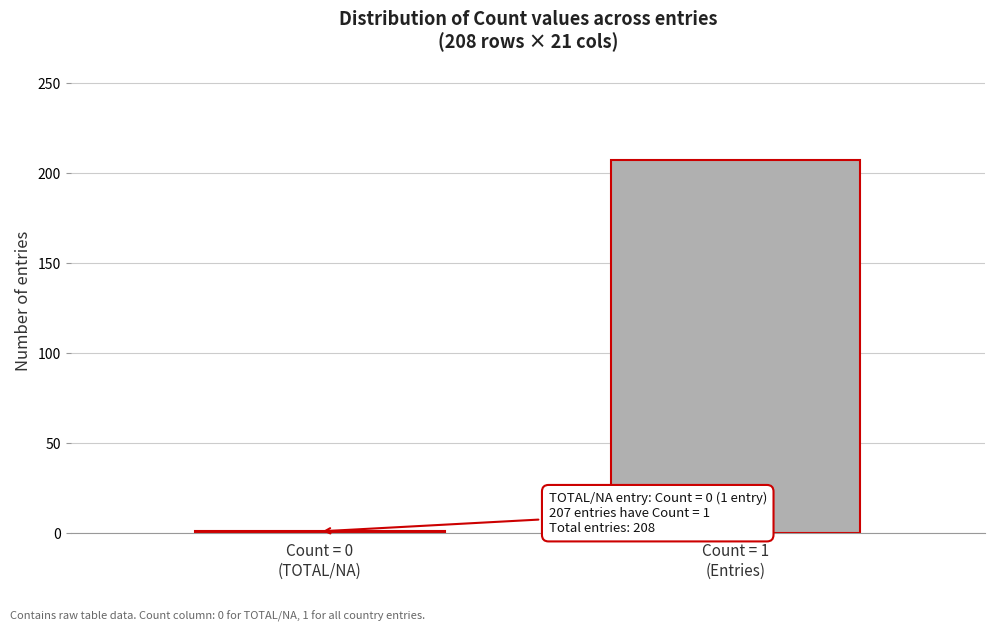

Reading left to right, transcribe all the data shown in this chart.

1	207